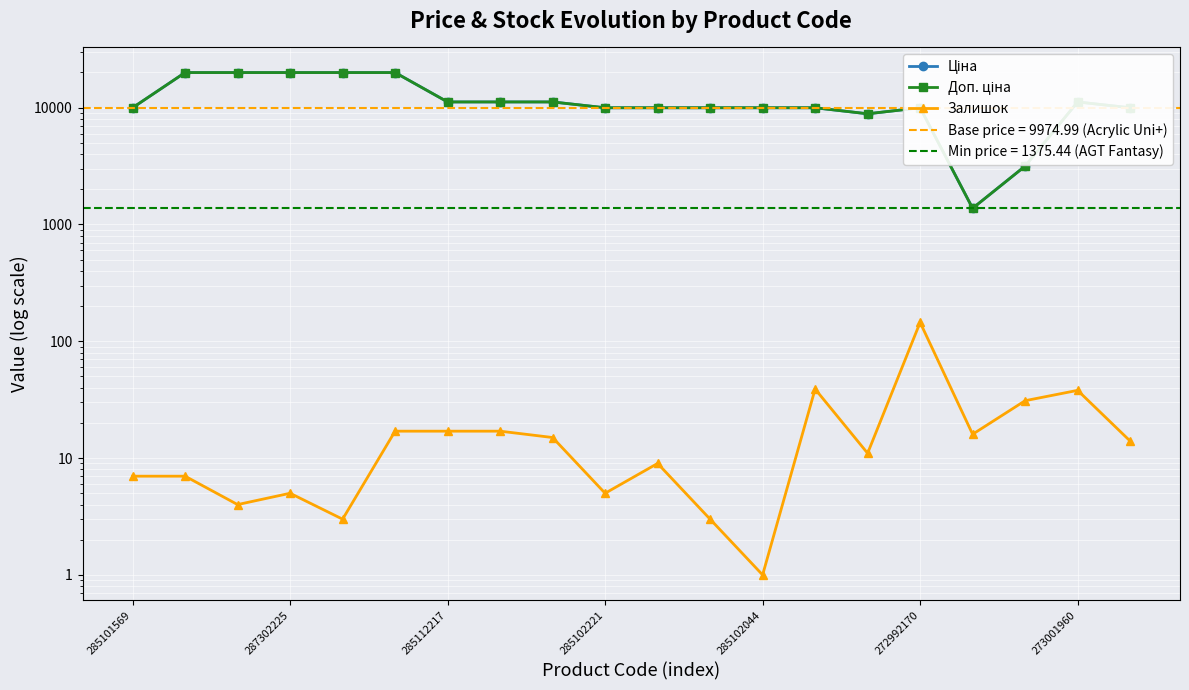

Is it true that Залишок equals 31.0 at 17?

True